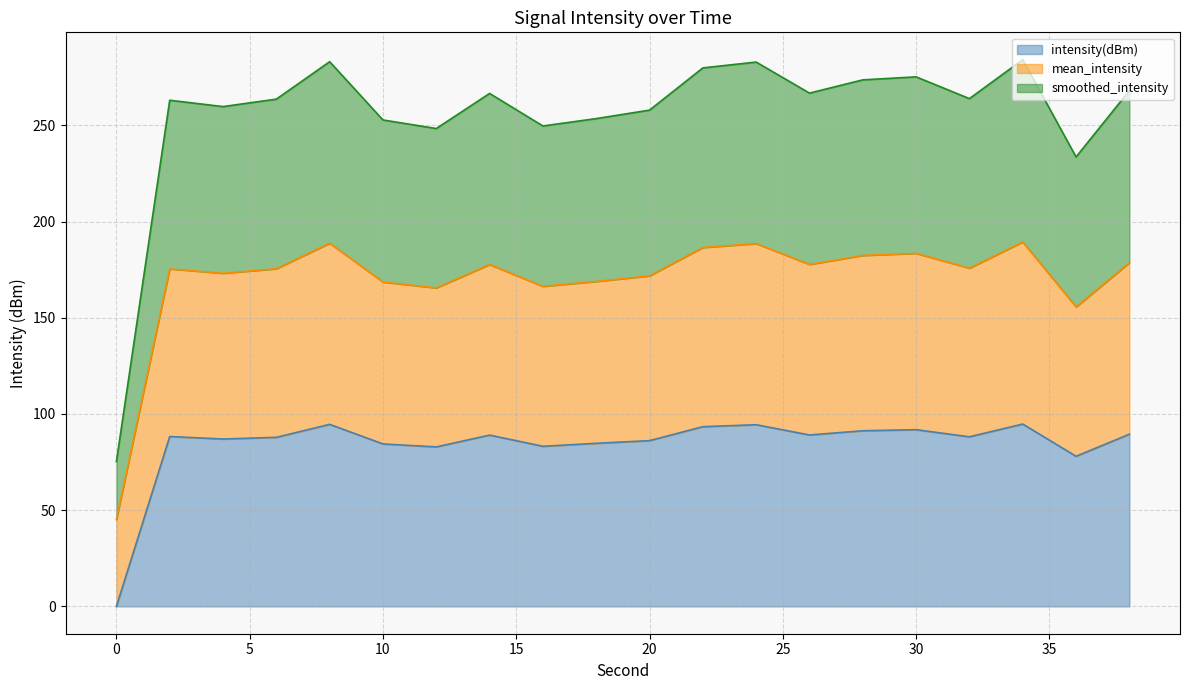

Is it true that intensity(dBm) equals 0.0 at 0?

True